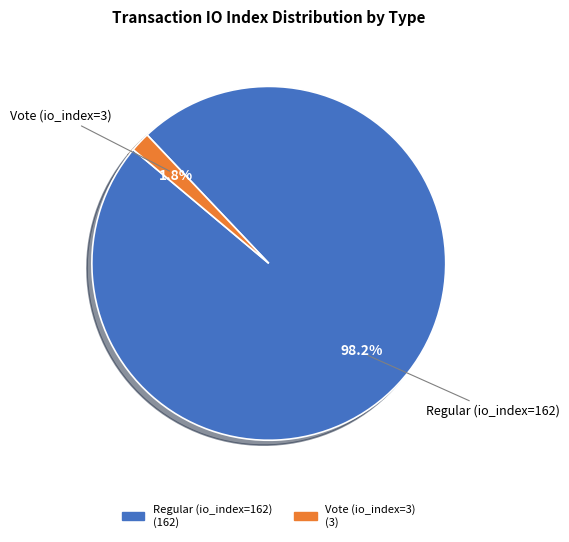

What is the largest slice in the pie chart?

Regular (io_index=162)